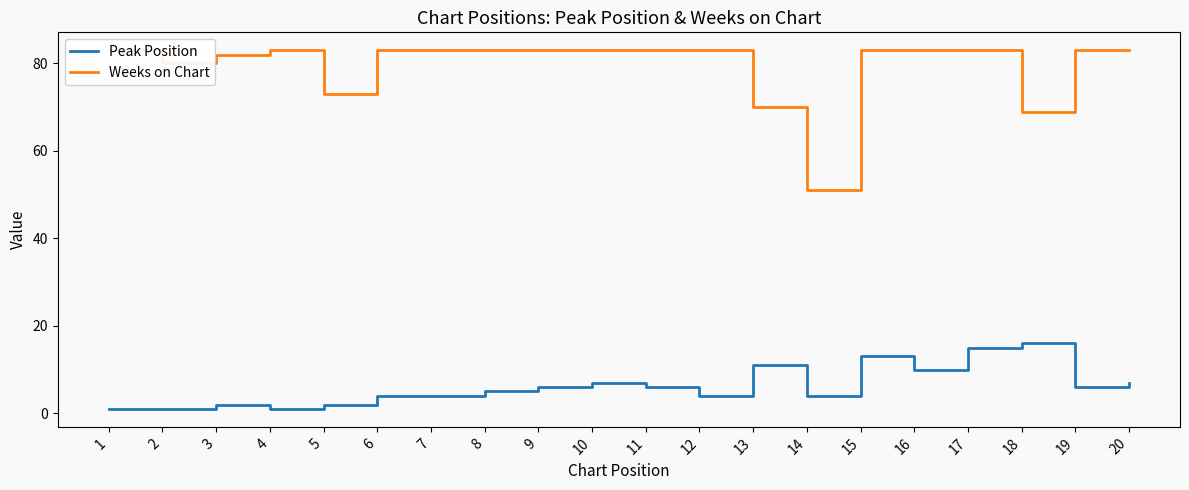

What are all the series names shown in the legend?

Peak Position, Weeks on Chart